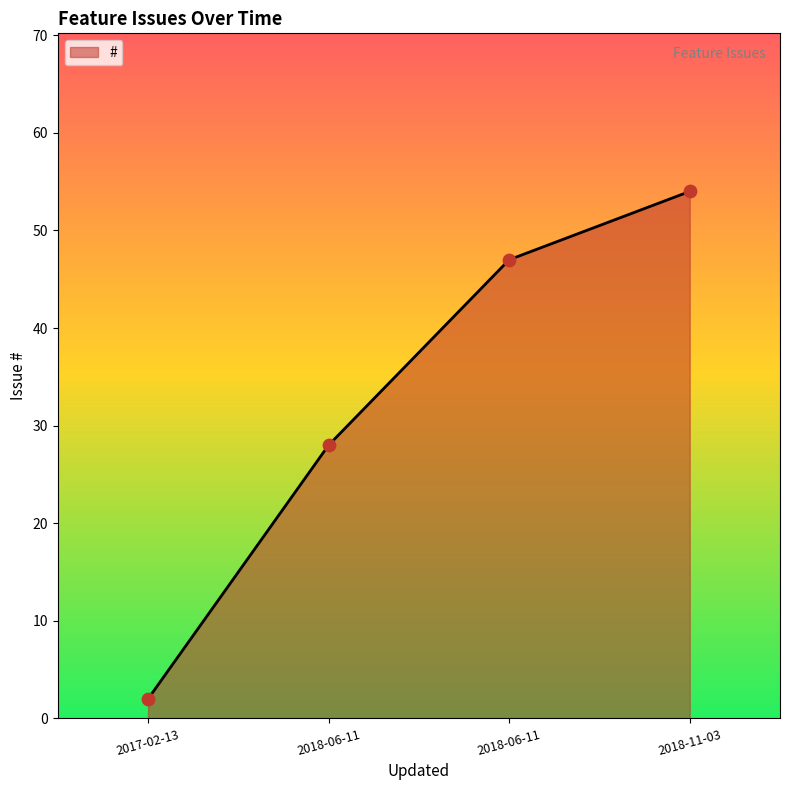

Between 2018-06-11 and 2018-06-11, which is larger?

2018-06-11